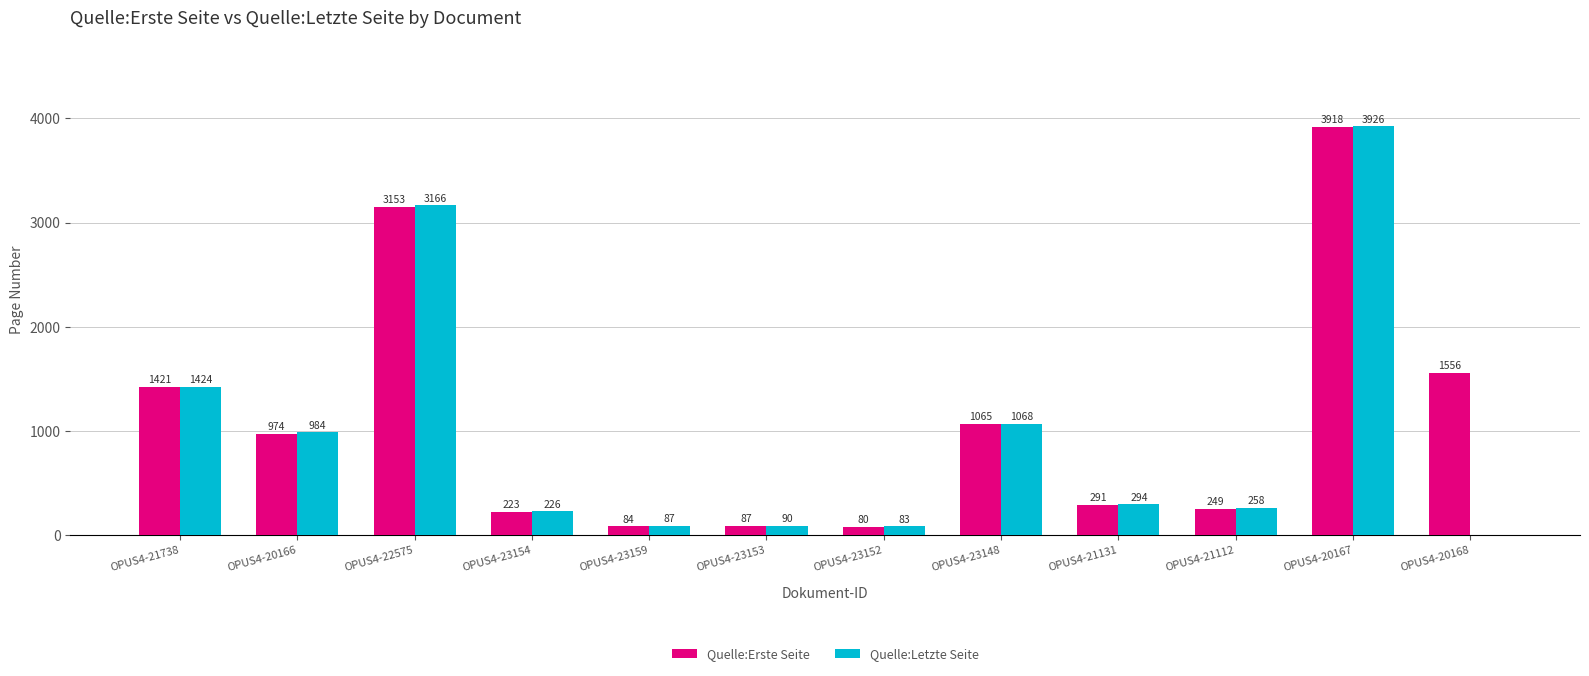

How many values in Quelle:Letzte Seite are above zero?

11